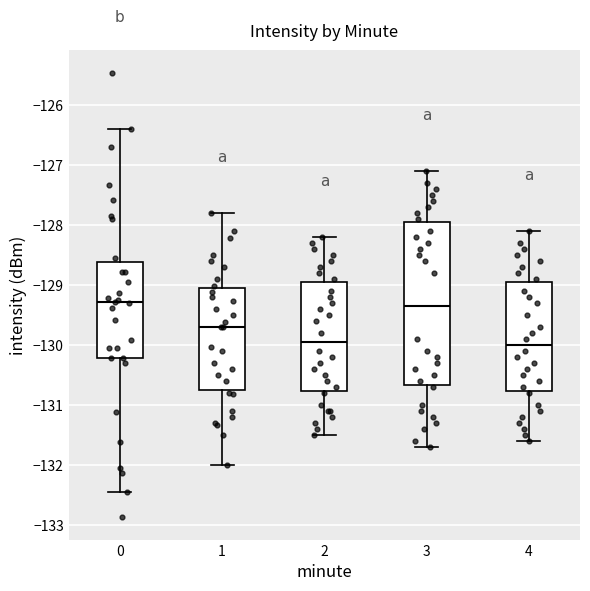

Where does the lower whisker of the box at x = 1 end on the y-axis? The values are not printed on the chart, so give them approximately, as read against the axis.

-132.0